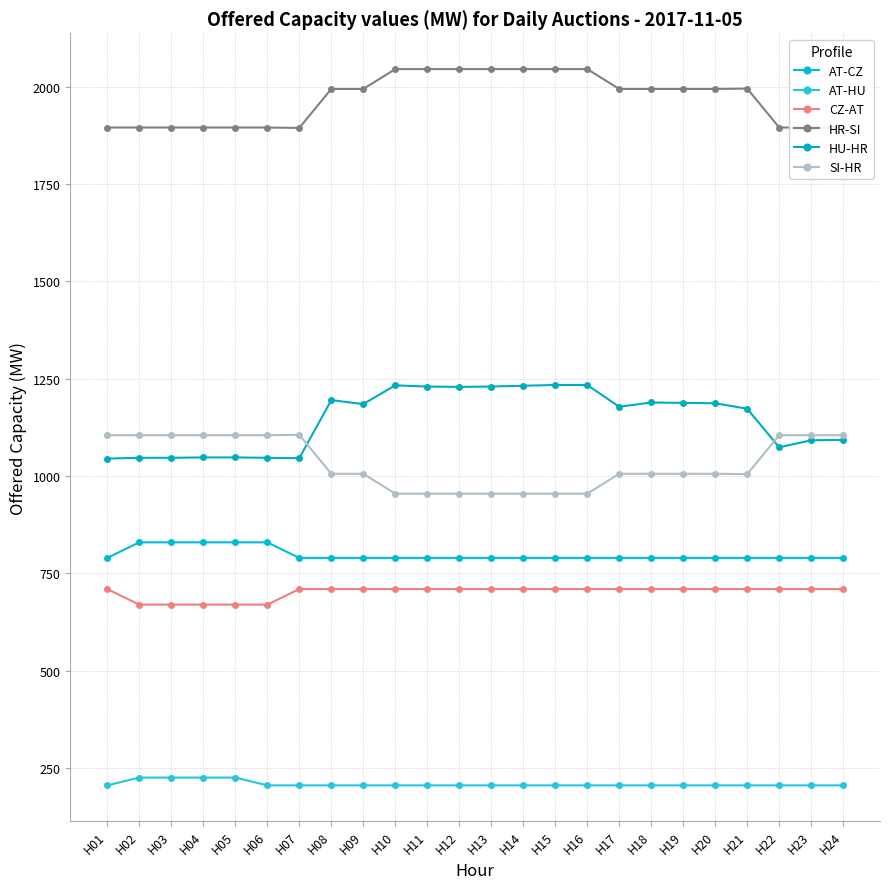

The CZ-AT series shows 710 at H09. True or false?

True